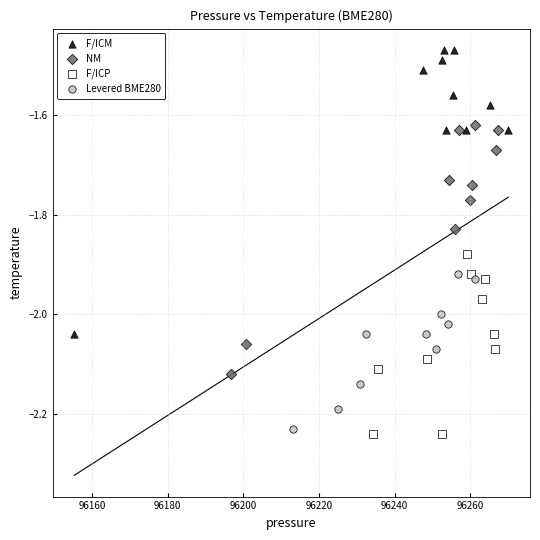

Which series has the widest spread of Y values?

F/ICM